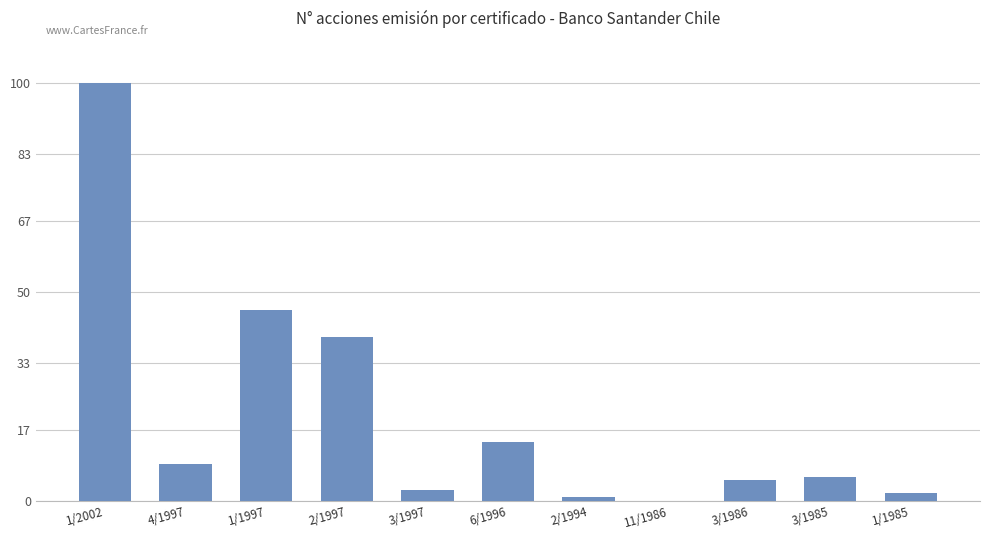

What is the sum of all values?

224.3